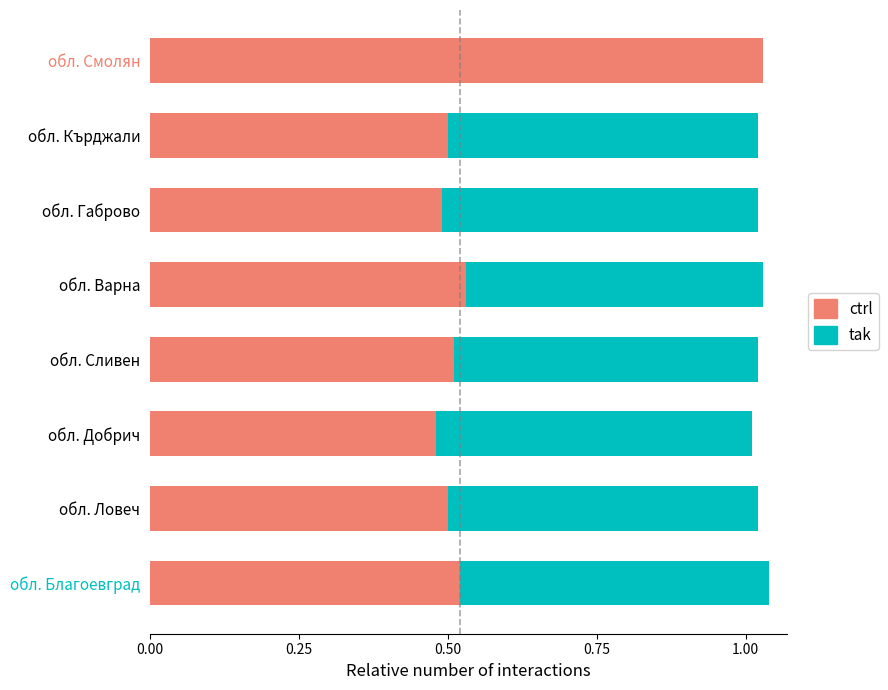

What is the sum of all ctrl values?

4.6